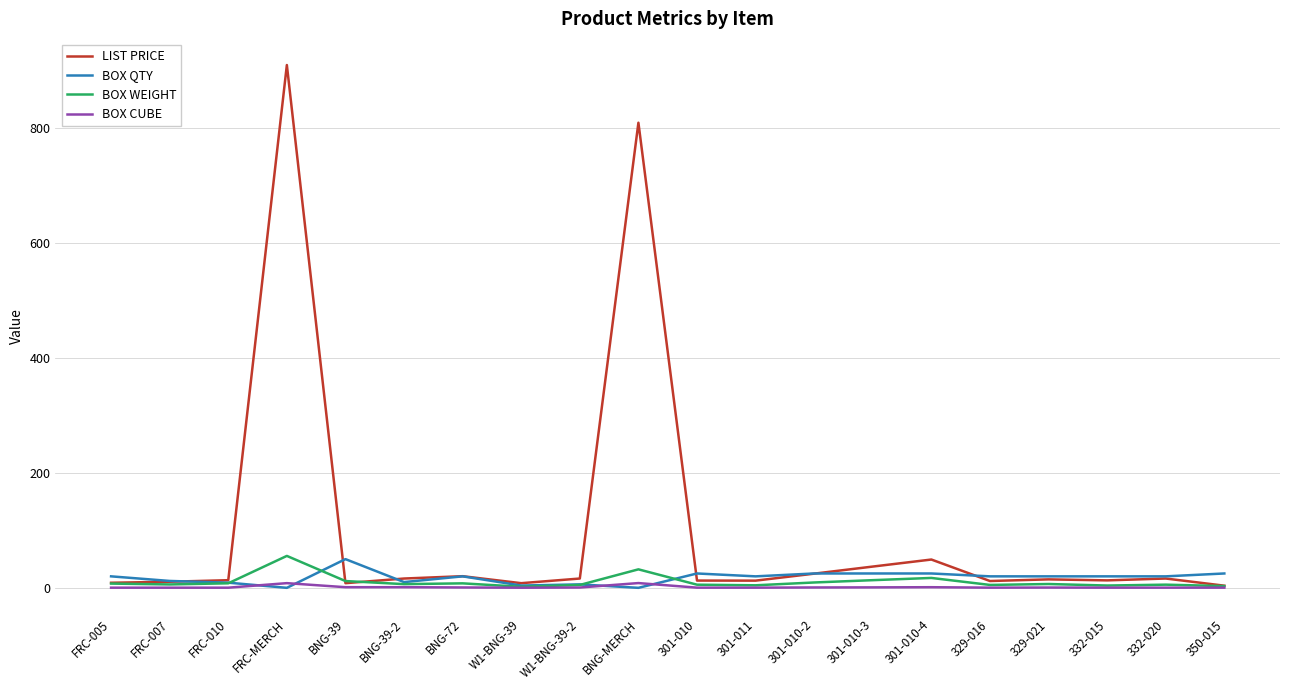

Is it true that LIST PRICE equals 8.1 at BNG-39?

True